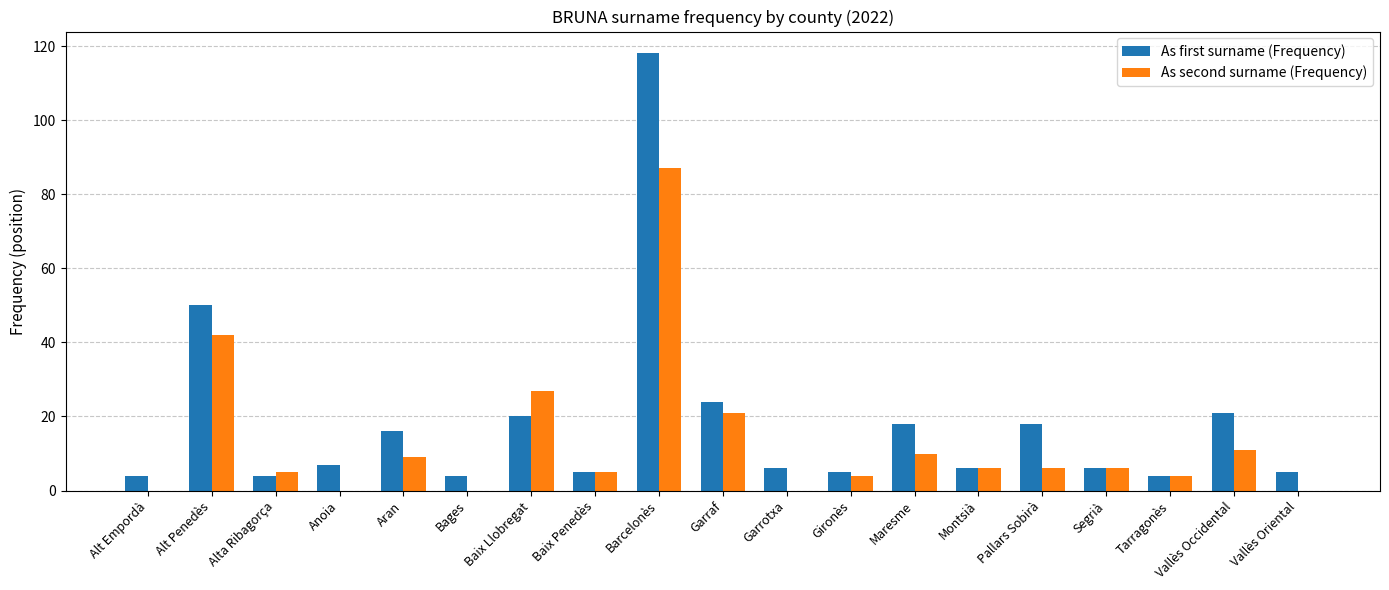

Is the value of As first surname (Frequency) at Vallès Oriental greater than the value of As second surname (Frequency) at Alt Empordà?

Yes